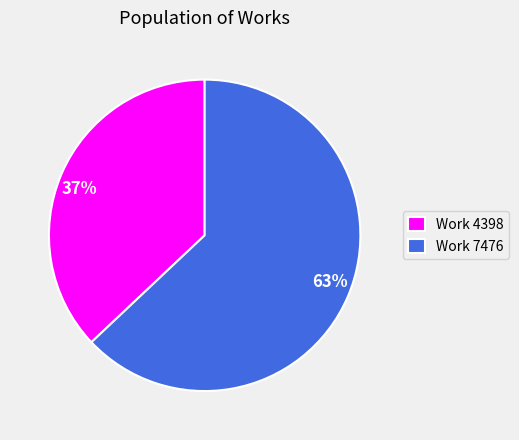

How many segments does this pie chart have?

2